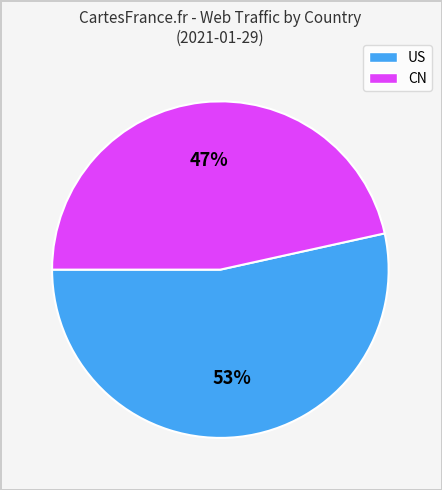

Does any single category account for the majority?

Yes